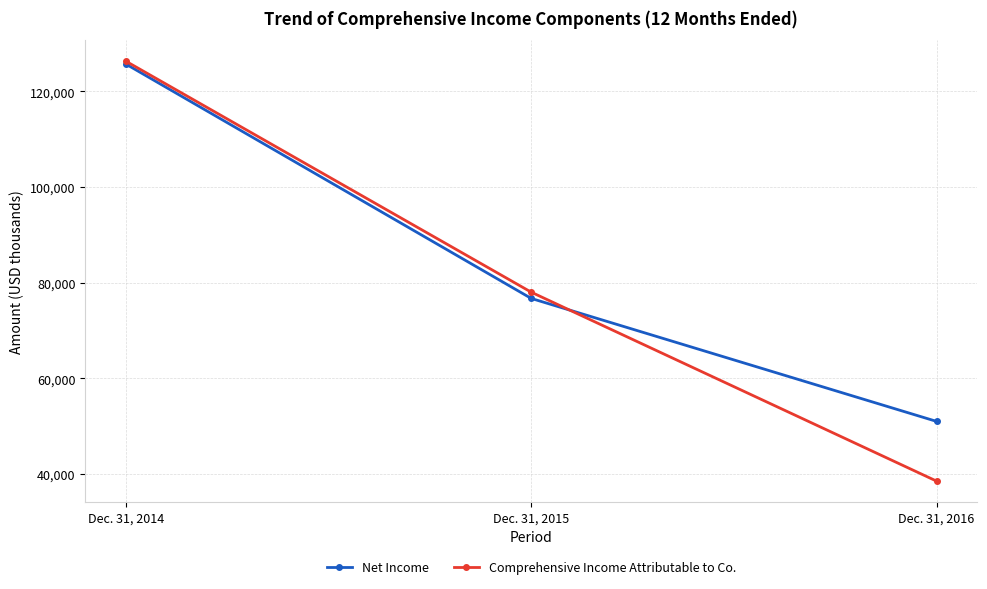

How many categories are shown in the chart?

3